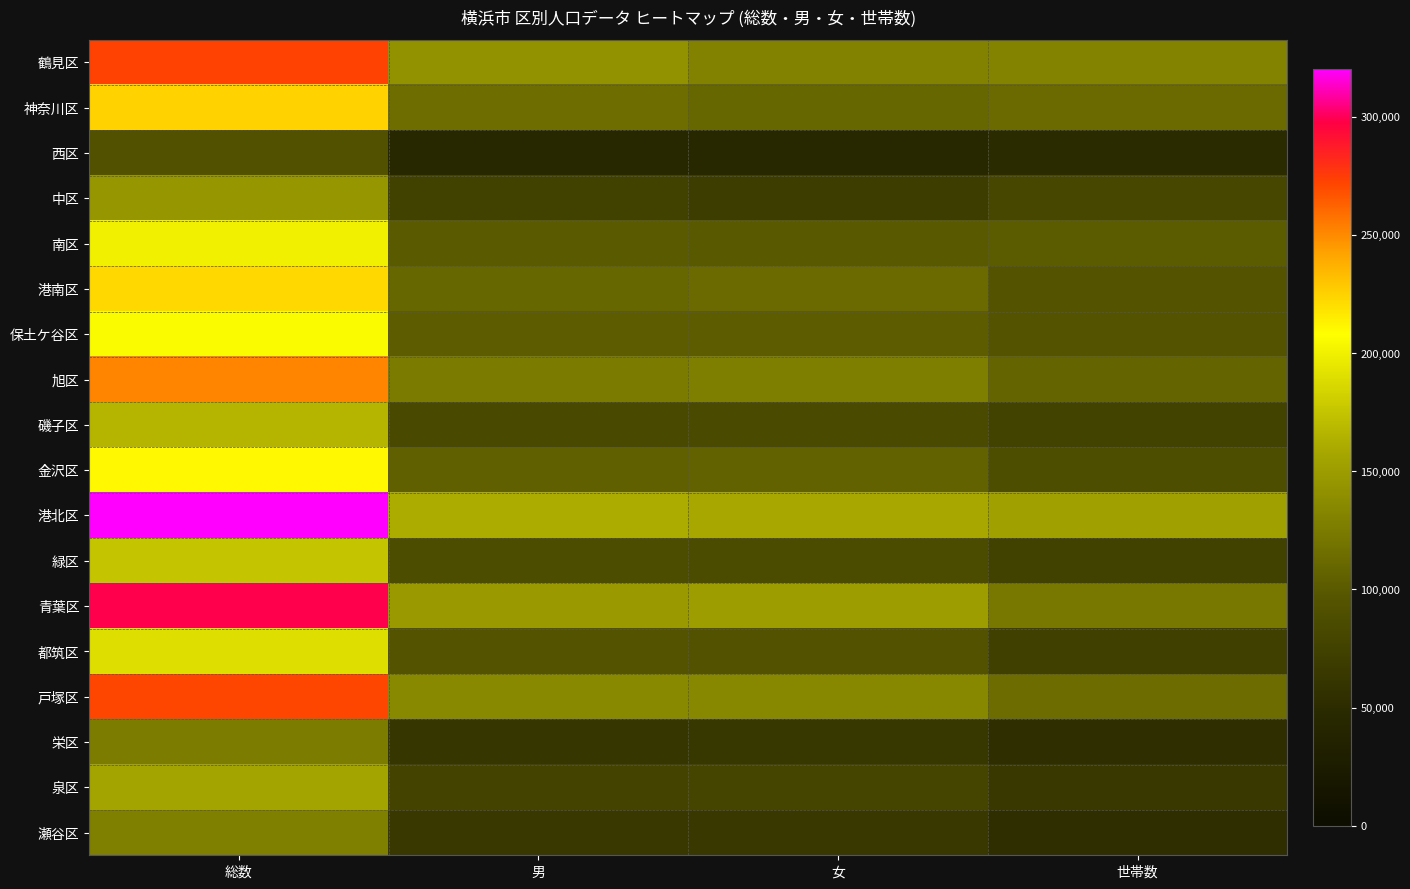

Which has a higher value, 総数 or 女?

総数